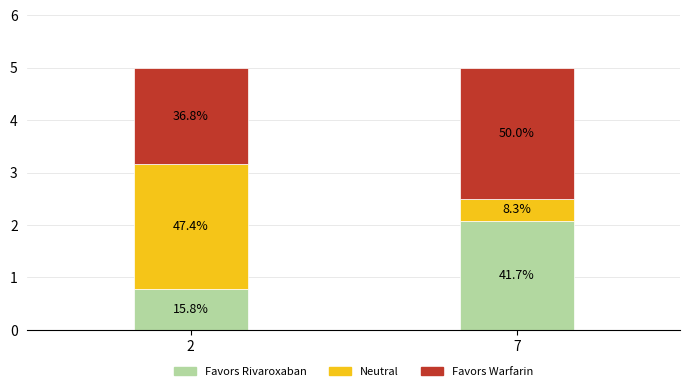

Which category has the lowest value in the Favors Rivaroxaban series?

2